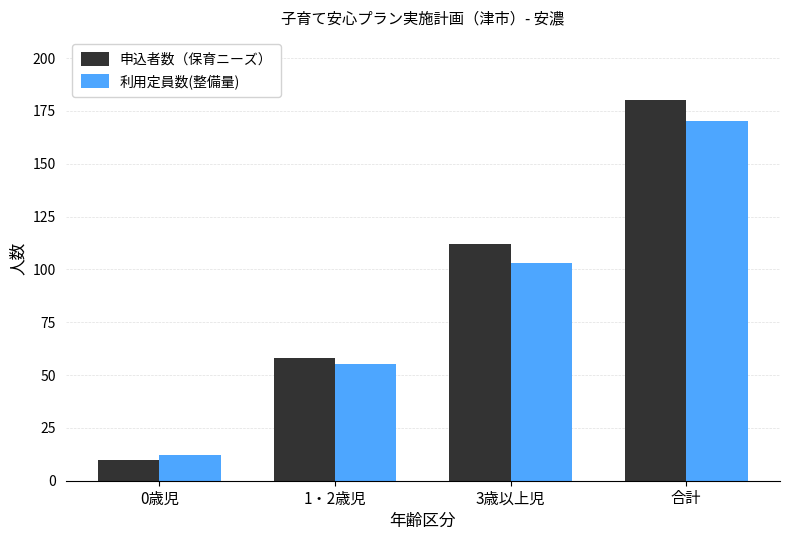

What is the sum of the 申込者数（保育ニーズ） values at 0歳児 and 合計?

190